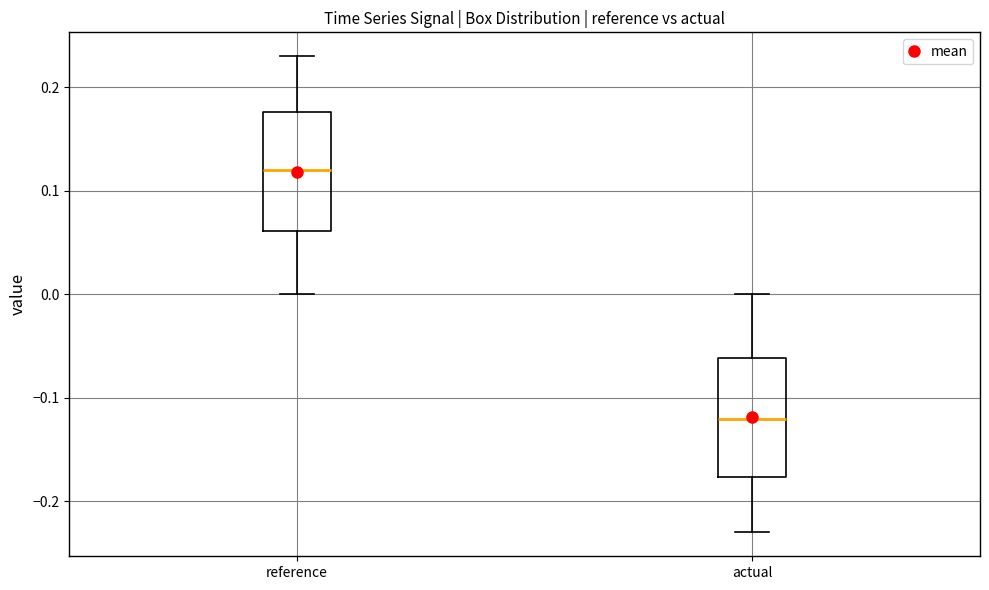

Reading left to right, read every box against the y-axis: the position of its median line, the range the box covers, and the ends of its whiskers. The values are not printed on the chart, so give them approximately, as read against the axis.

reference: median 0.12, box 0.06 to 0.18, whiskers 0.00 to 0.23
actual: median -0.12, box -0.18 to -0.06, whiskers -0.23 to 0.00